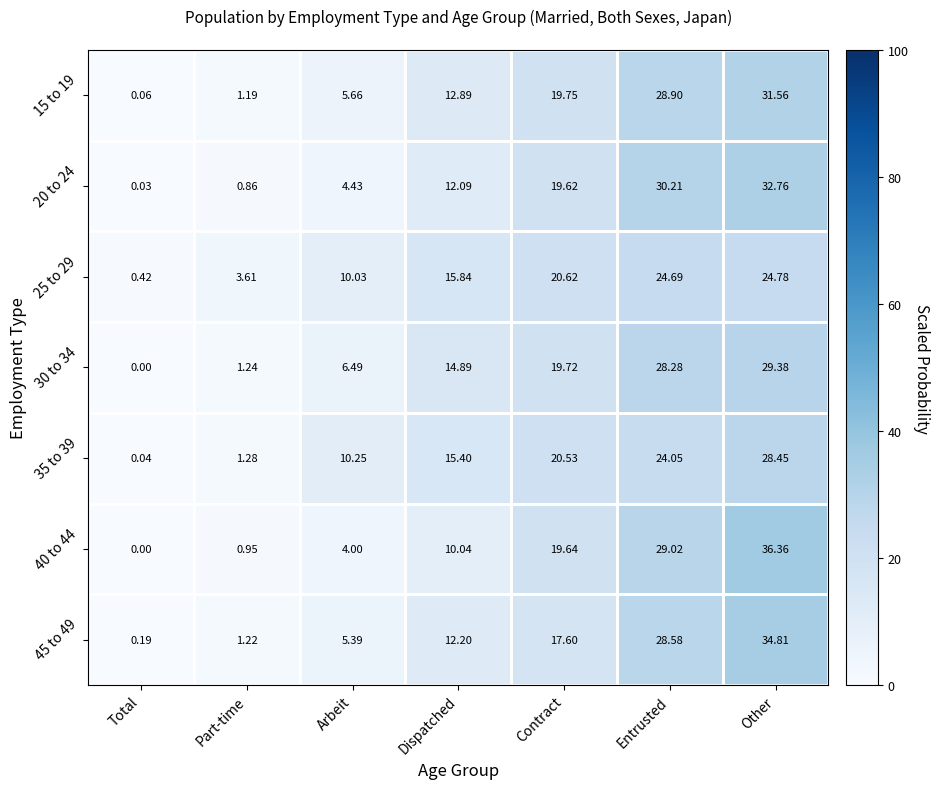

How many distinct data groups are displayed?

7